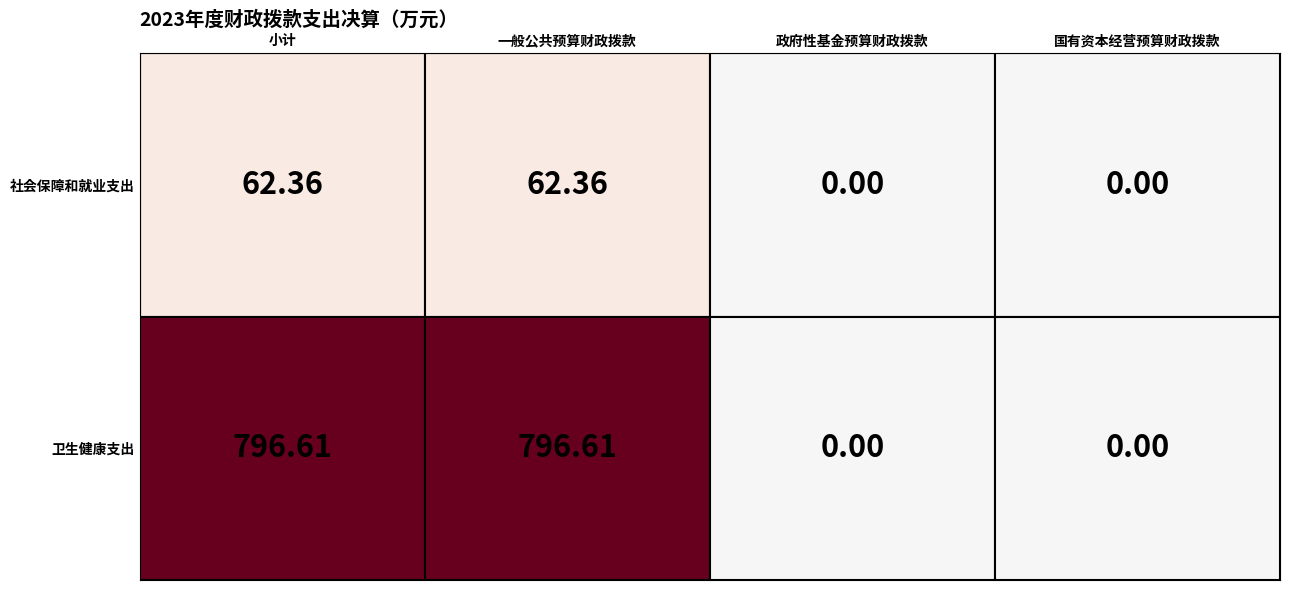

At how many categories does at least one series exceed 2?

2